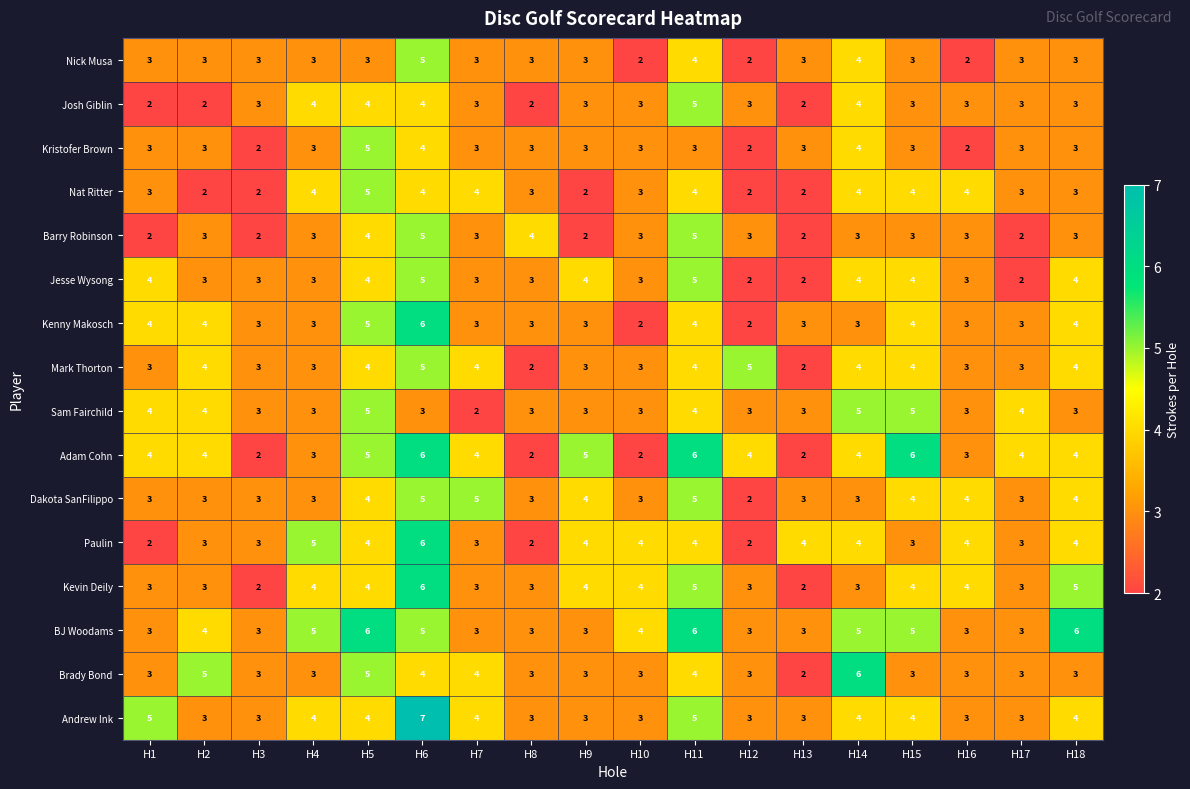

Which series has the largest total across all categories?

BJ Woodams